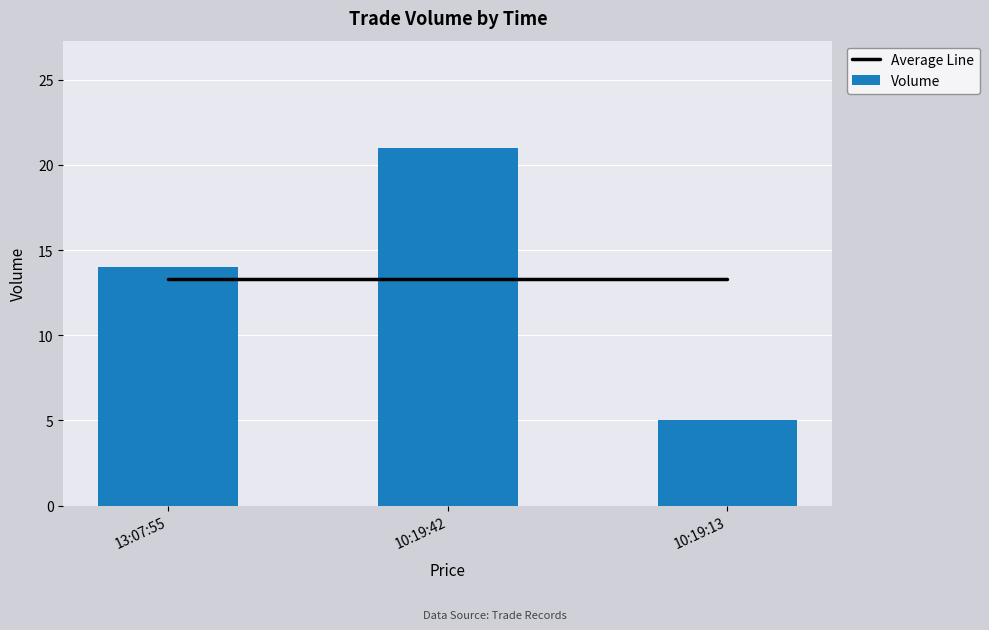

What is the total value across all series at 10:19:13?

18.3